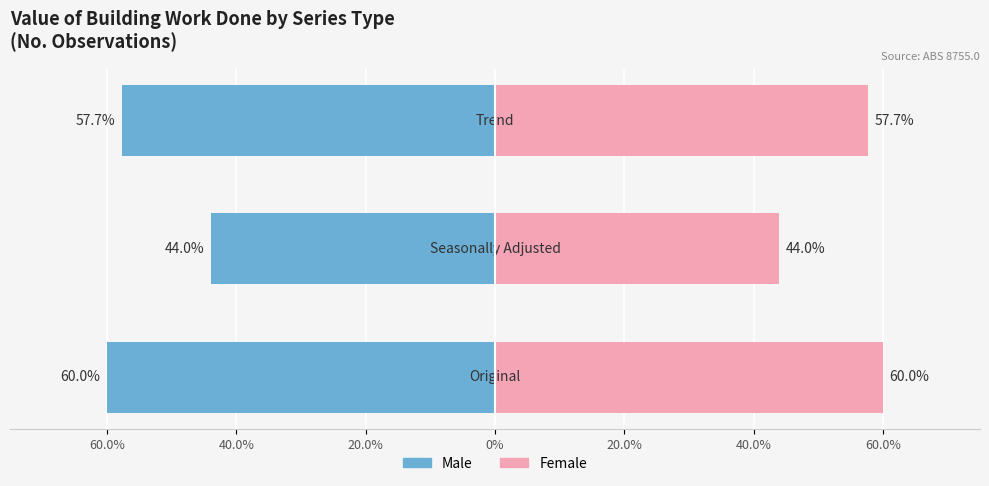

Between 60.0% and 20.0%, which series saw the biggest shift?

Male